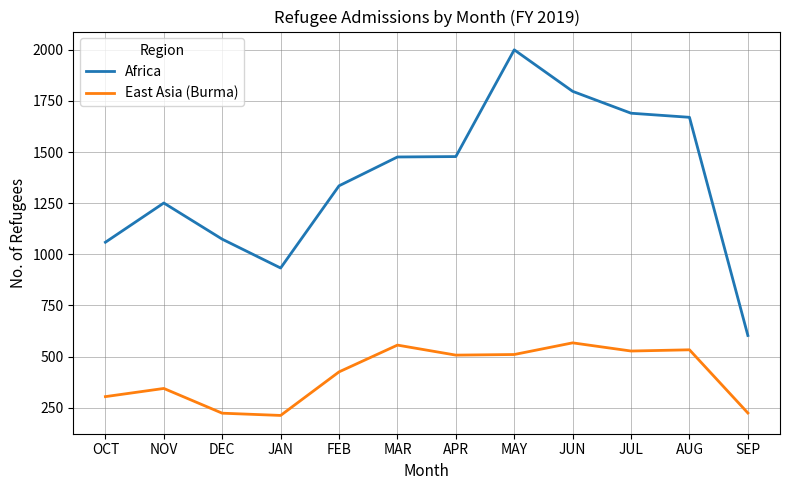

What is the difference between the highest and lowest values at APR?

971